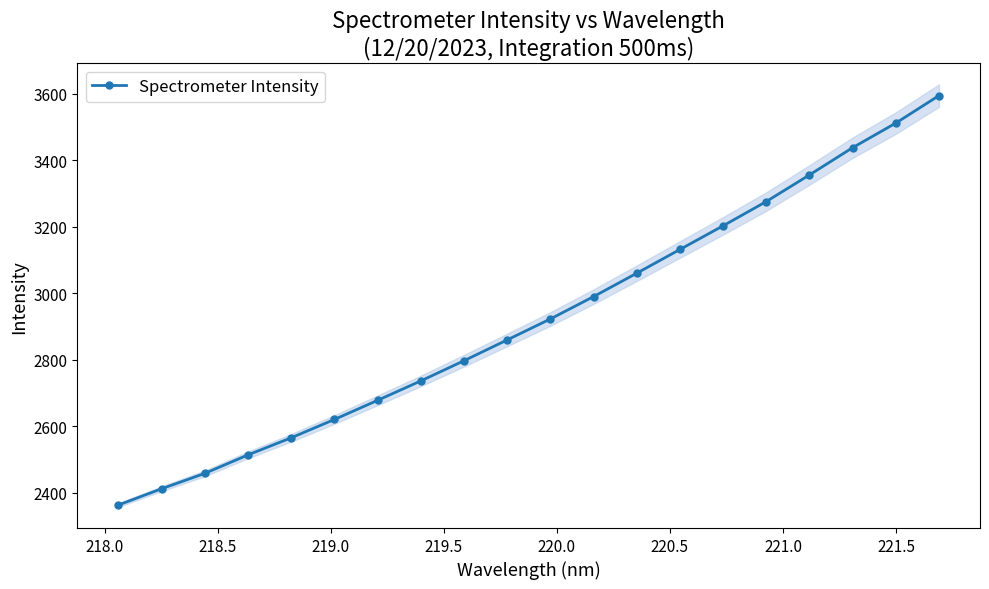

What is the minimum value for Spectrometer Intensity?

2363.6